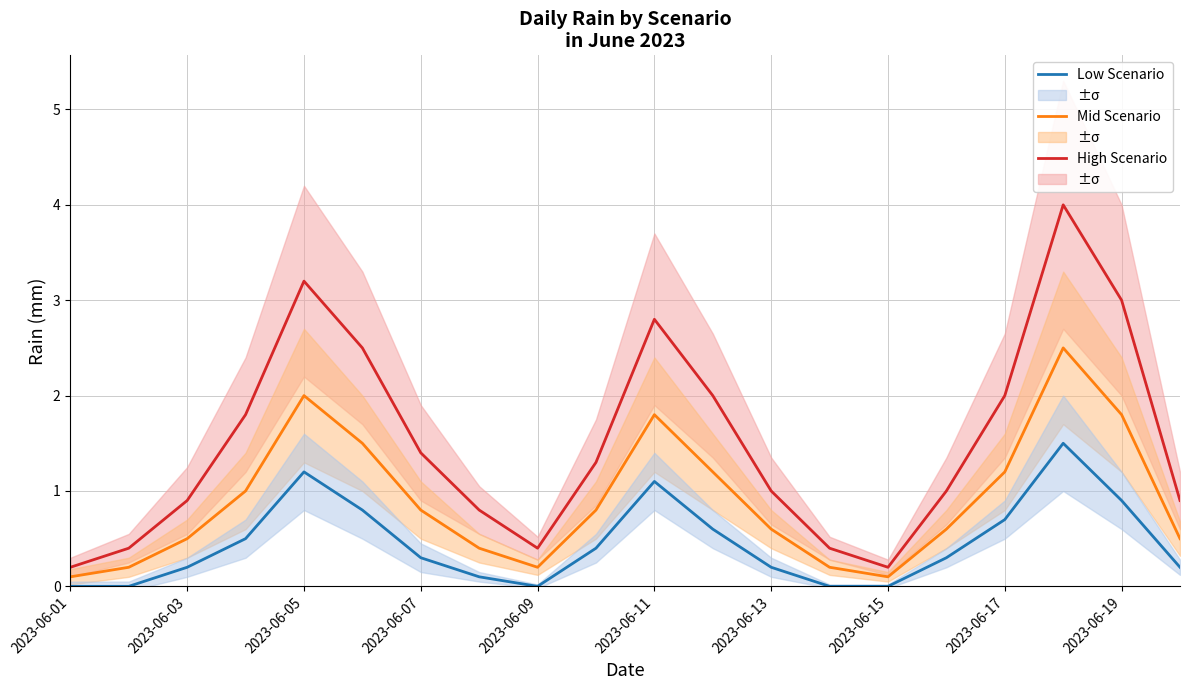

At how many categories does at least one series exceed 1?

10